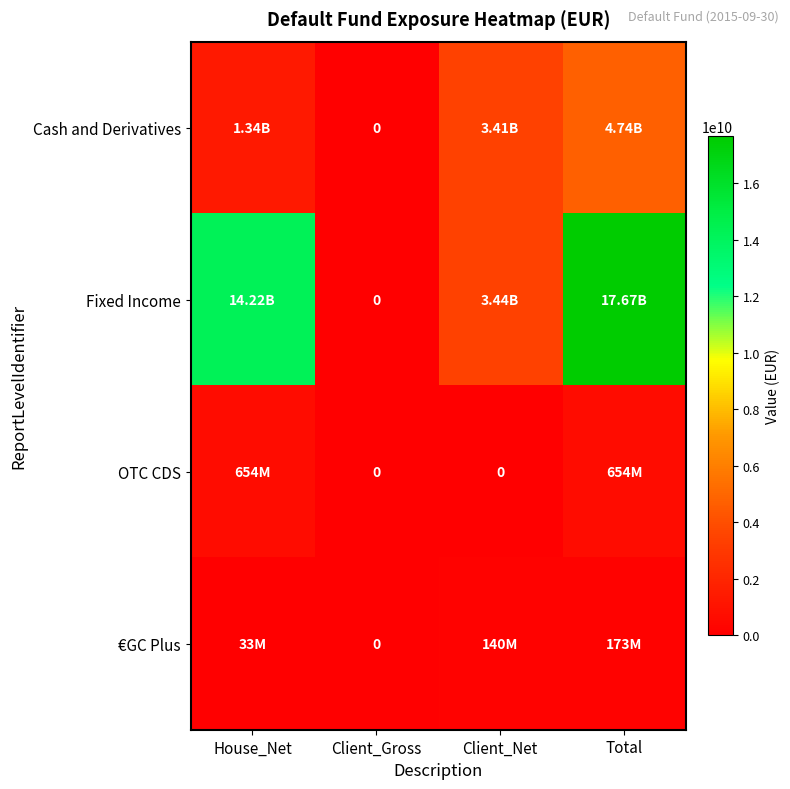

Rank the categories by OTC CDS value from lowest to highest.

Client_Gross, Client_Net, House_Net, Total